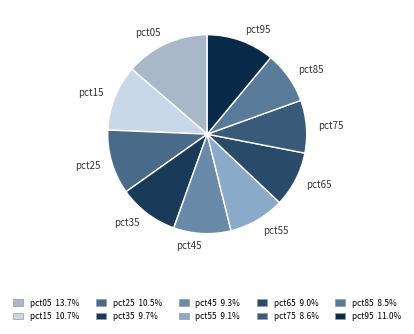

The pct75 slice represents 9% of the pie. True or false?

True